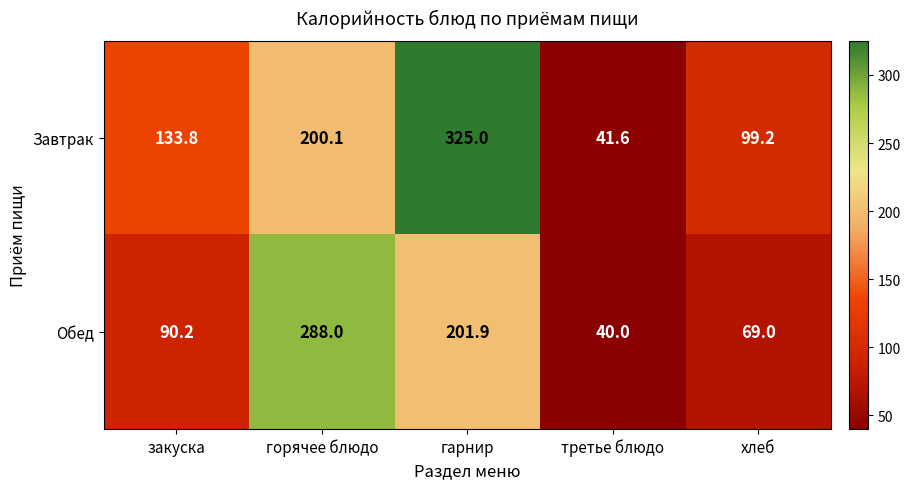

True or false: Завтрак has a value of 325.0 at гарнир.

True